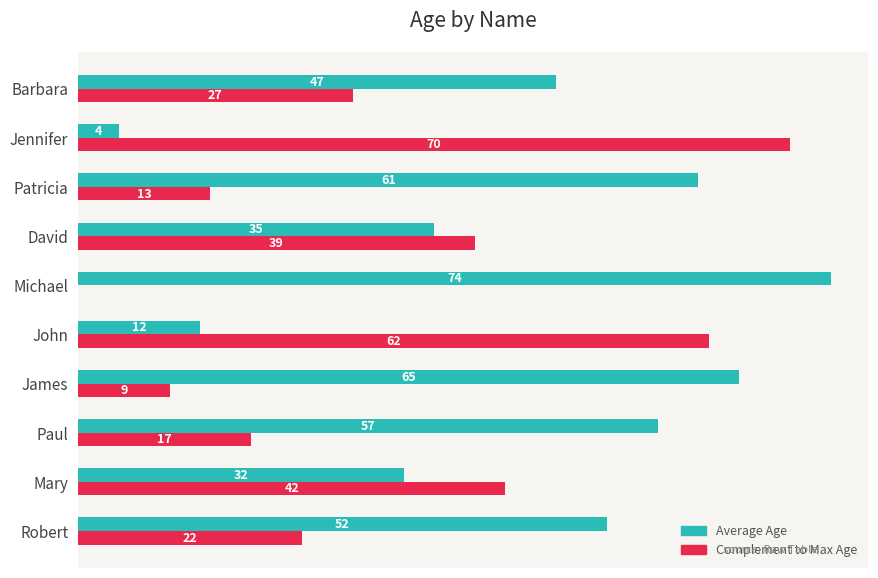

Which label corresponds to the largest value in the chart?

Michael